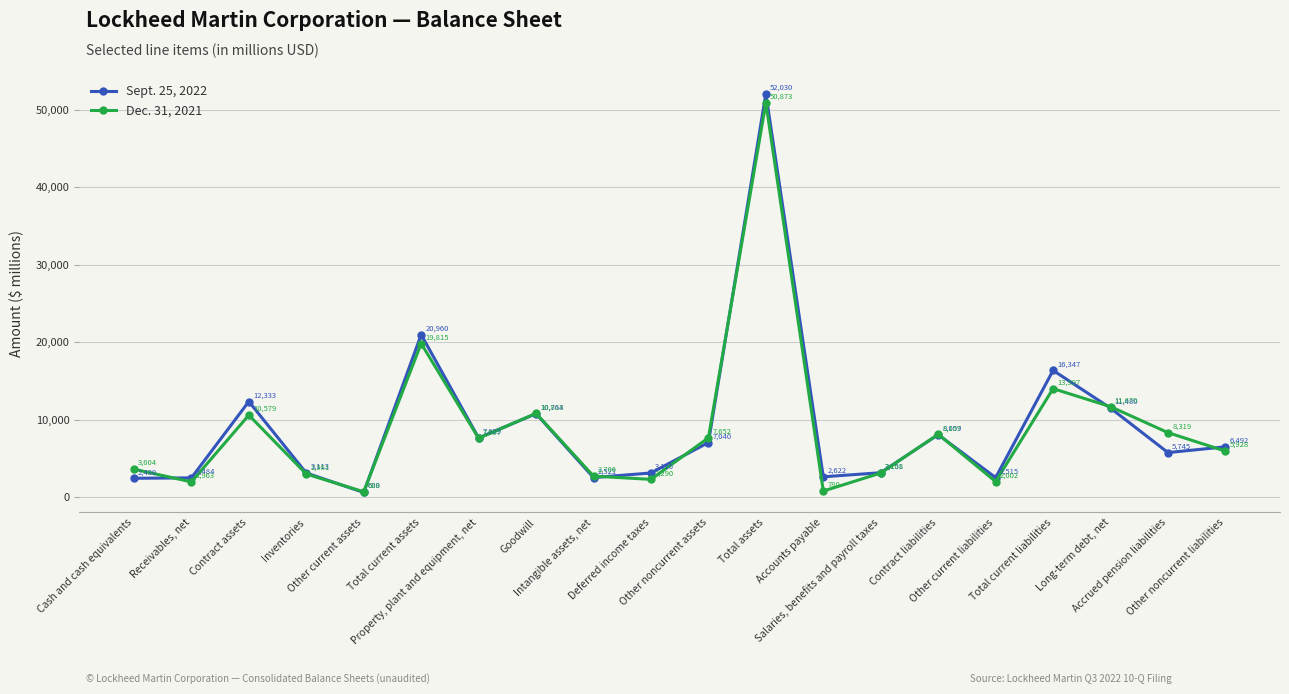

What are all the series names shown in the legend?

Sept. 25, 2022, Dec. 31, 2021